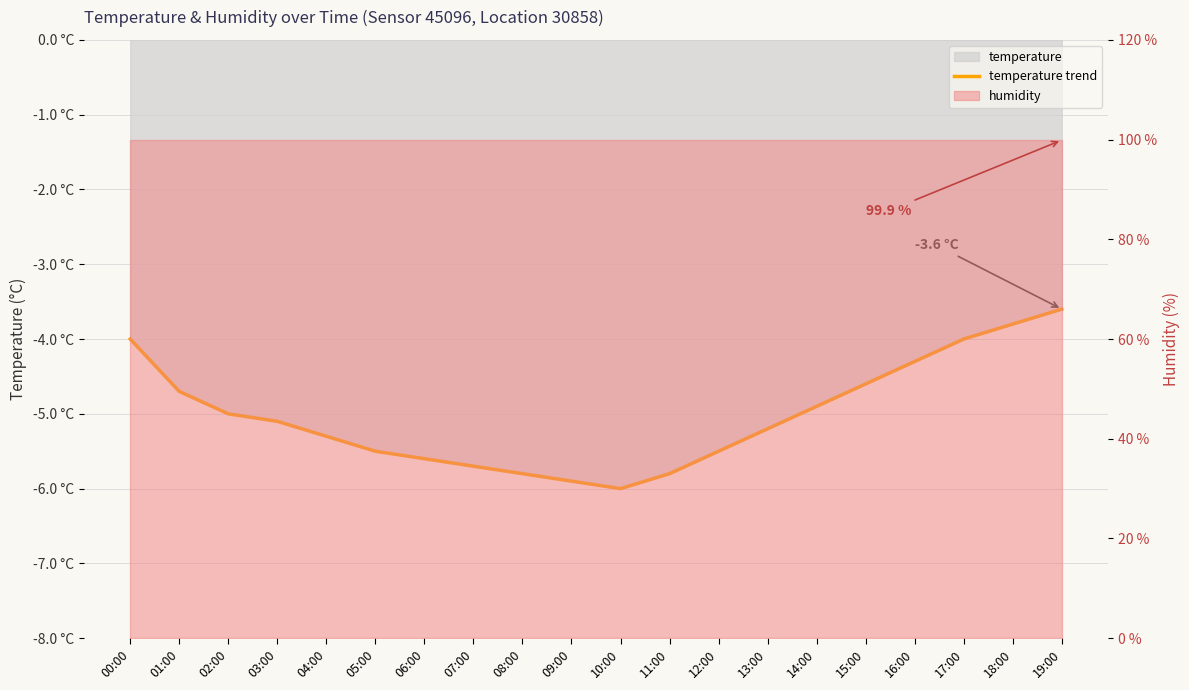

What is the label of the 8th point from the right?

12:00